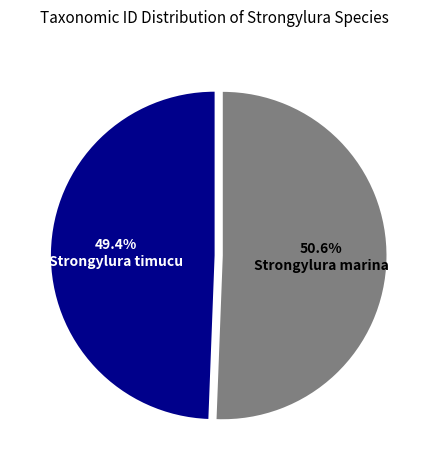

Approximately how many times larger is the value at Strongylura marina compared to Strongylura timucu?

1.0